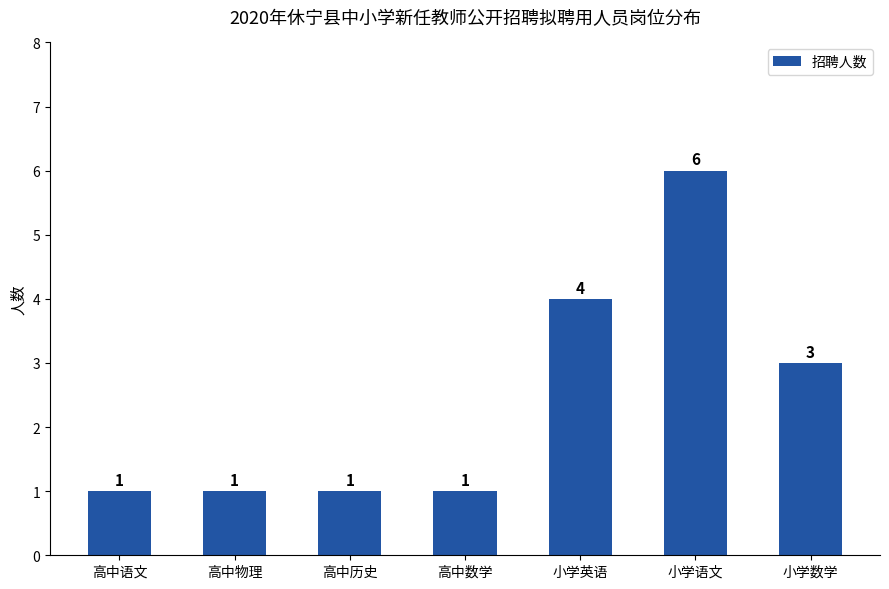

What is the average value?

2